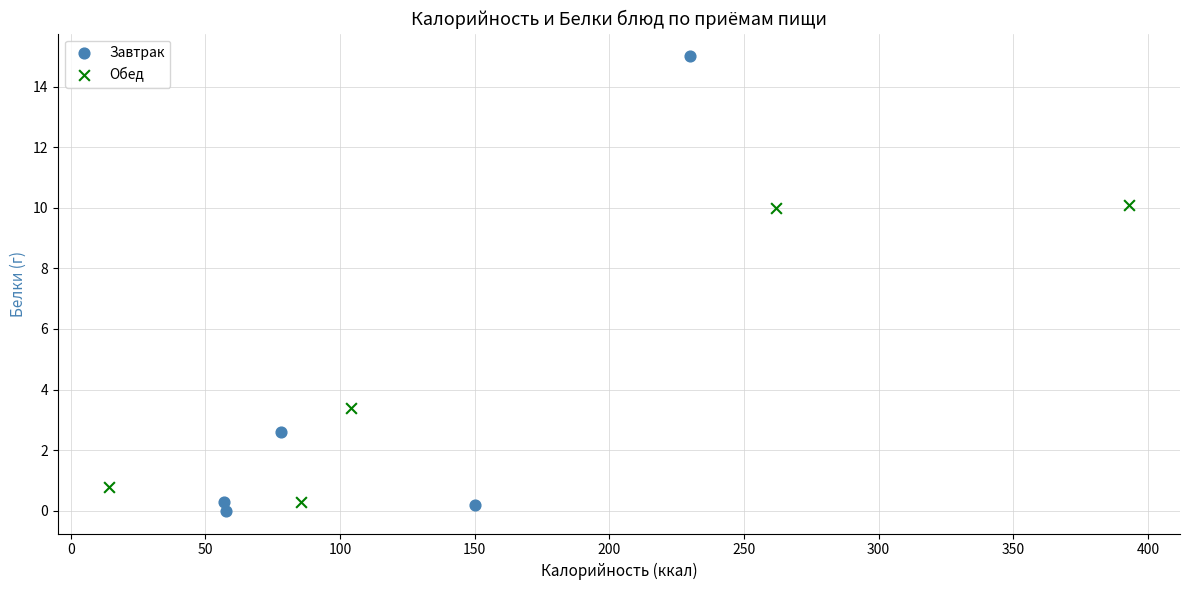

Which series reaches the maximum Y coordinate?

Завтрак